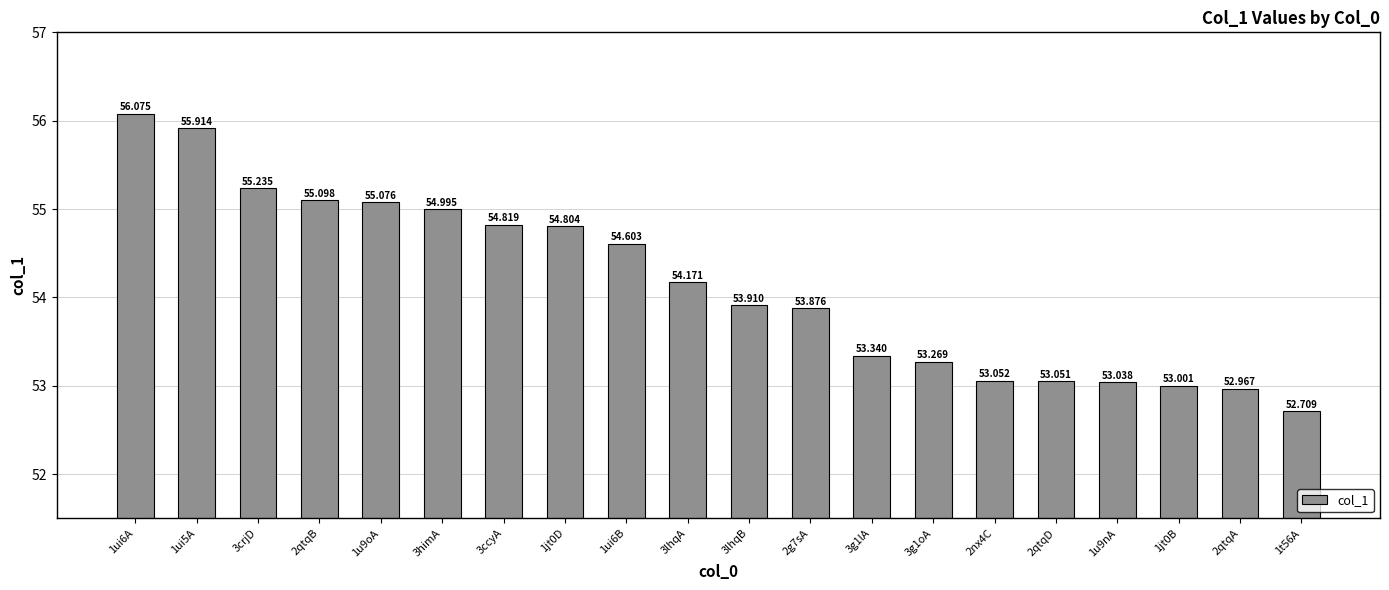

Where is the data nearest to the value 54?

3lhqB